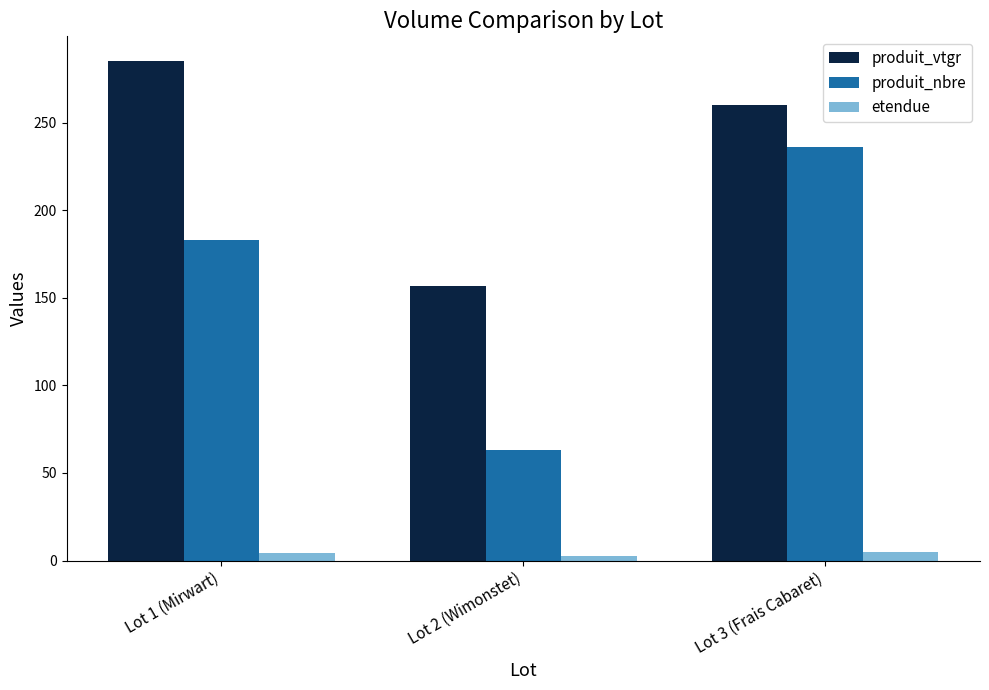

What is the label of the 1st bar from the right?

Lot 3 (Frais Cabaret)